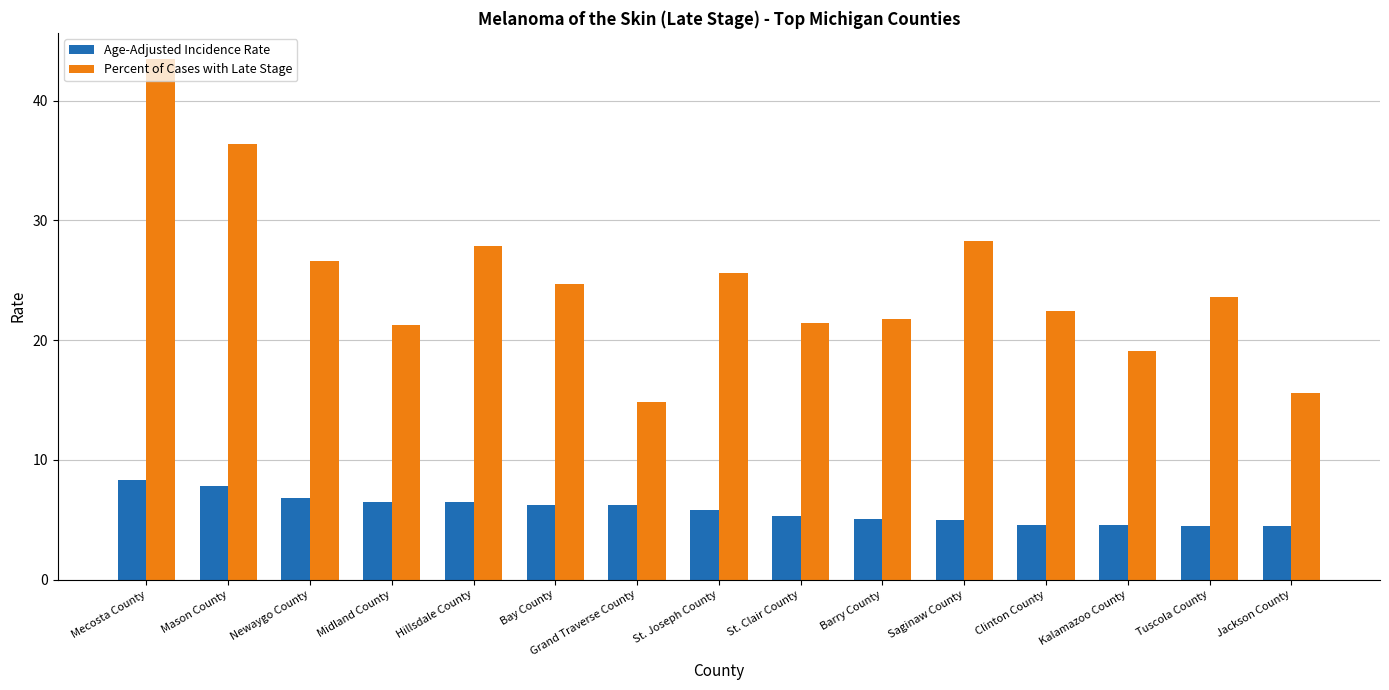

What is the sum of the Percent of Cases with Late Stage values at Clinton County and Jackson County?

38.0